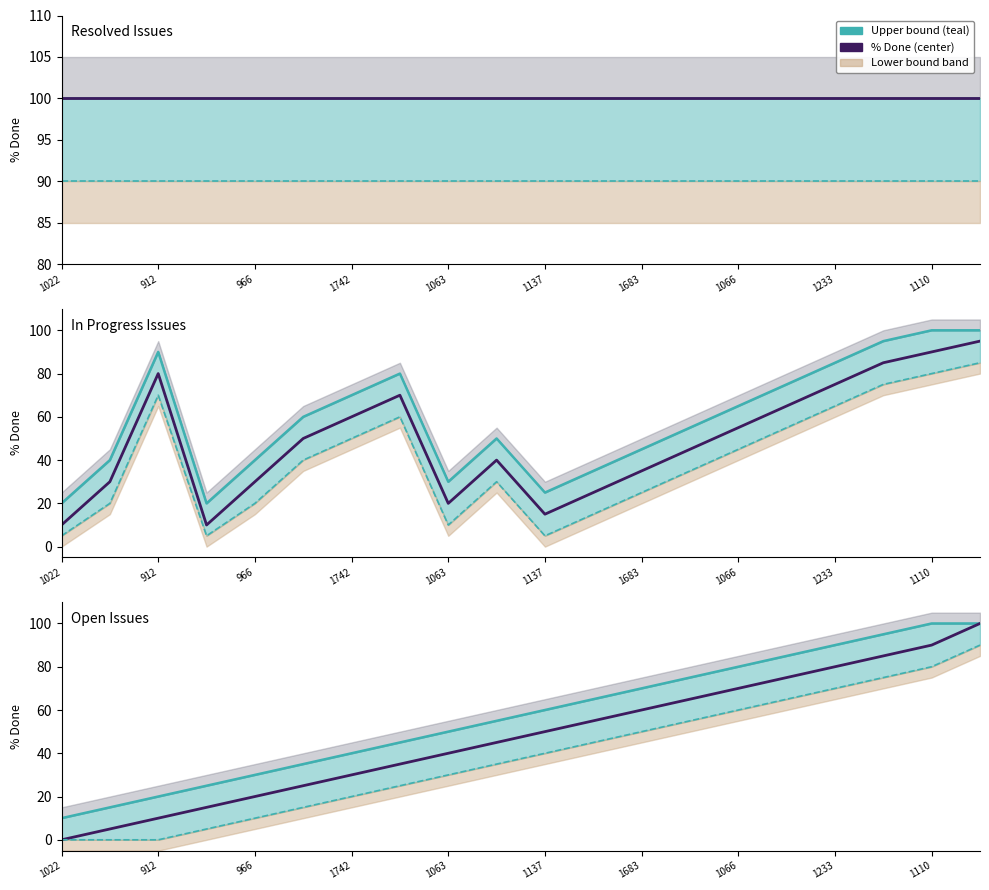

Between 1066 and 12, which series saw the biggest shift?

Upper bound (teal)